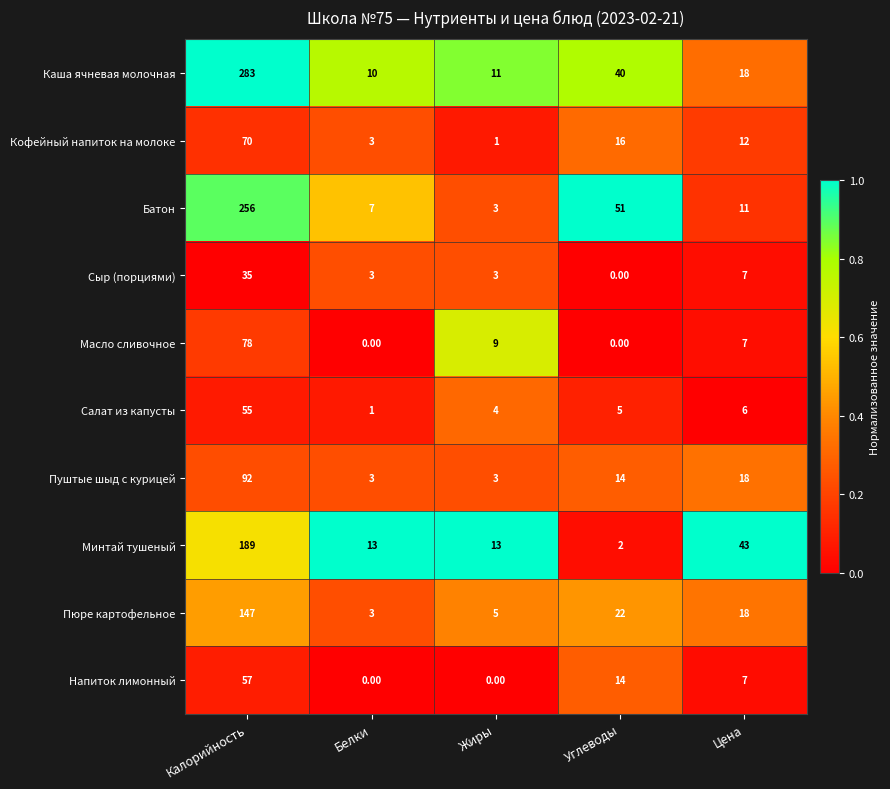

Which series has the widest spread of values?

Каша ячневая молочная